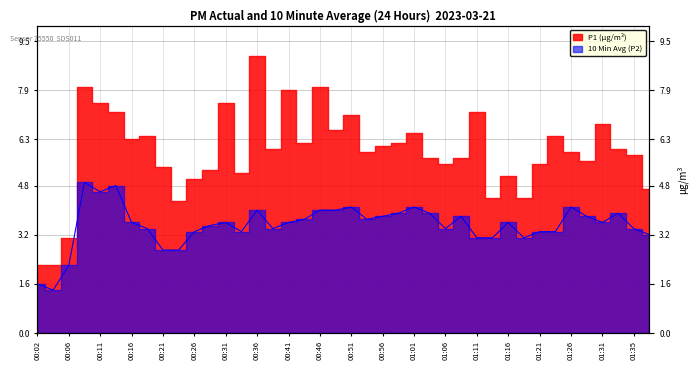

At which category does the data reach its first local valley?

00:04